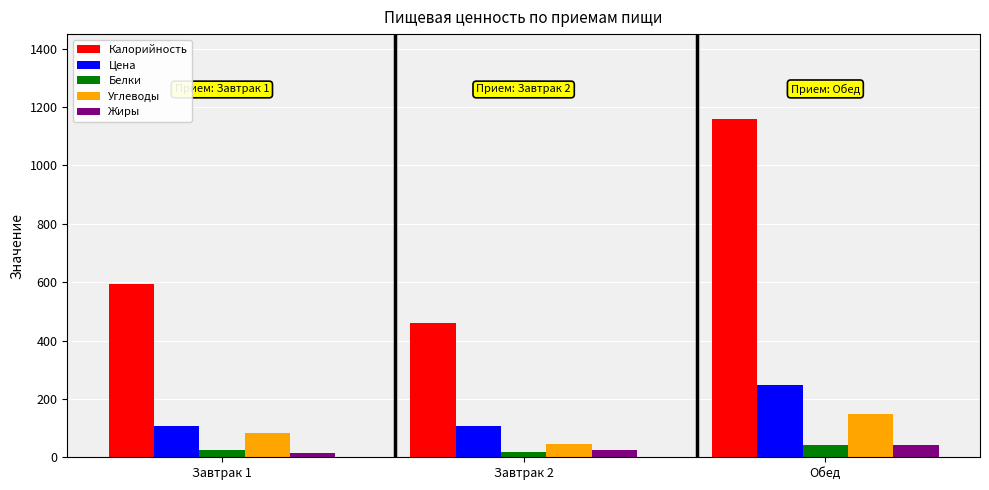

How many groups of bars are there?

3